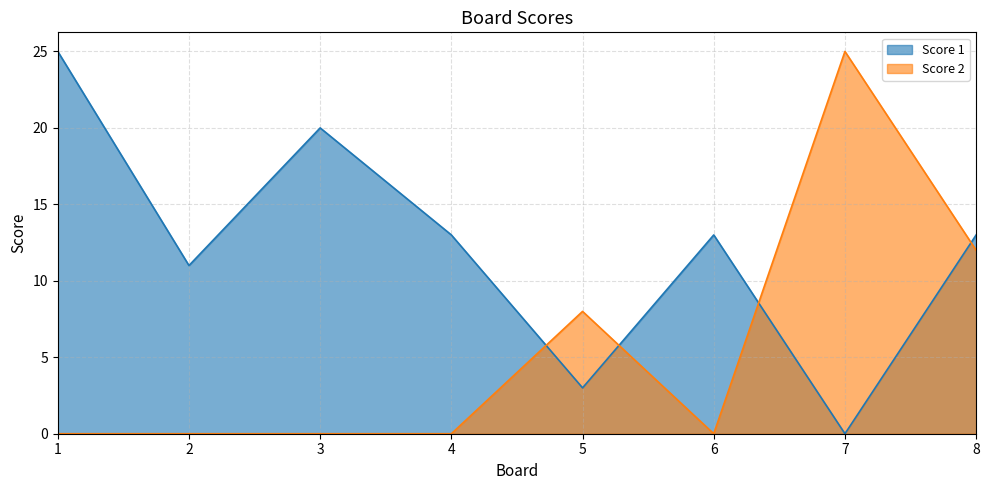

Which series changed the most between 3 and 6?

Score 1